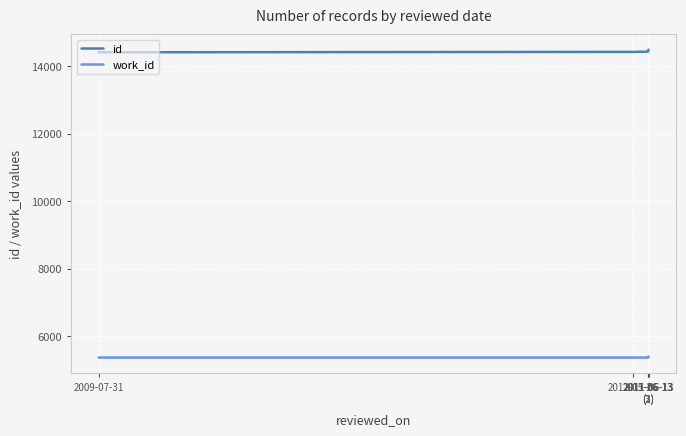

Is it true that work_id equals 3609 at 2011-06-13
(3)?

False